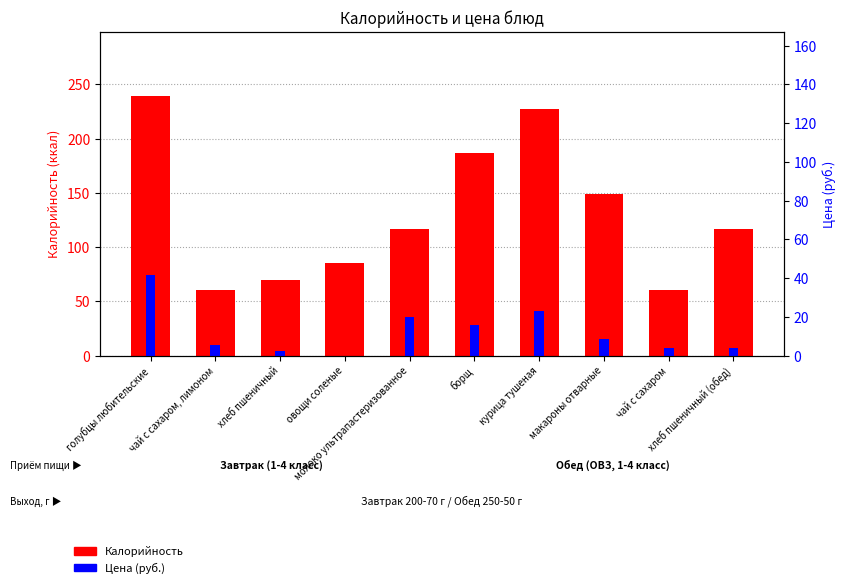

Which series has the largest total across all categories?

Калорийность